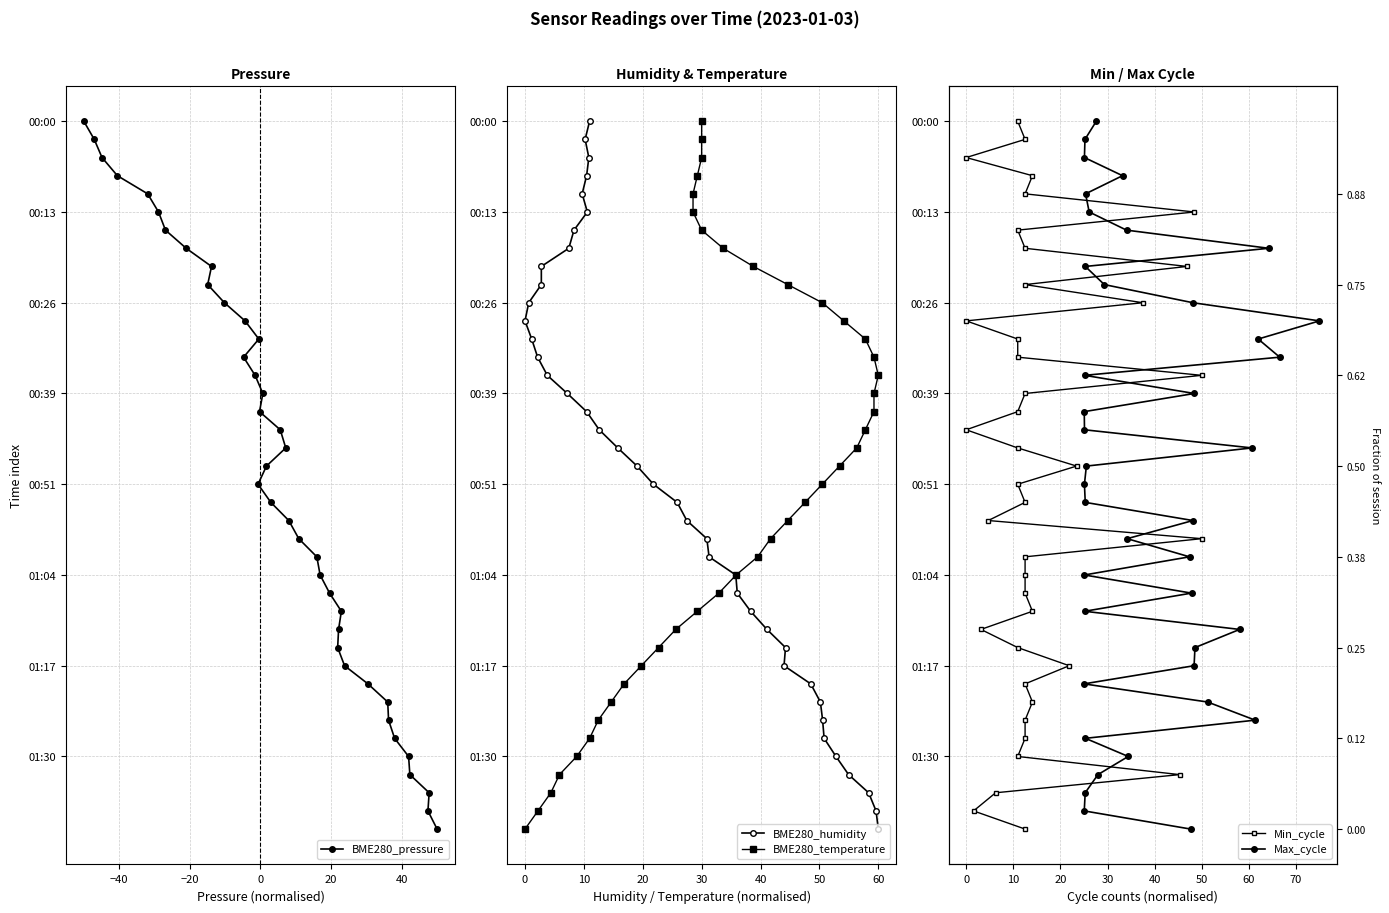

The Max_cycle series shows 2 at 60. True or false?

False